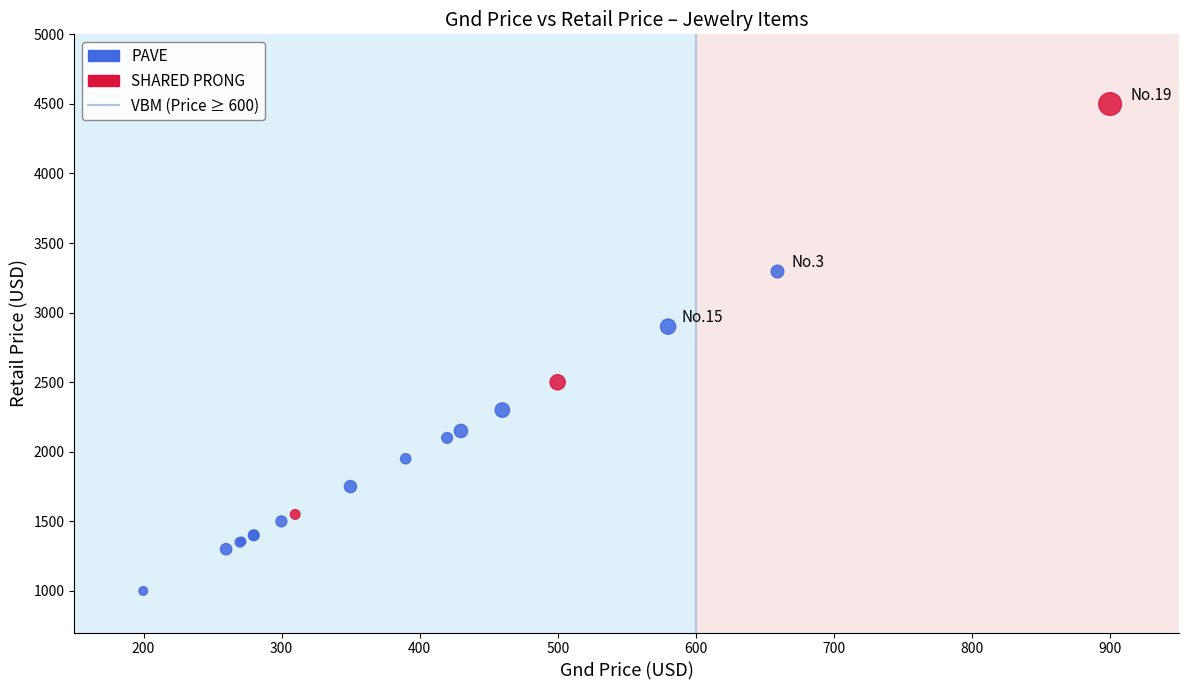

Which series has the largest Y range (max minus min)?

SHARED PRONG